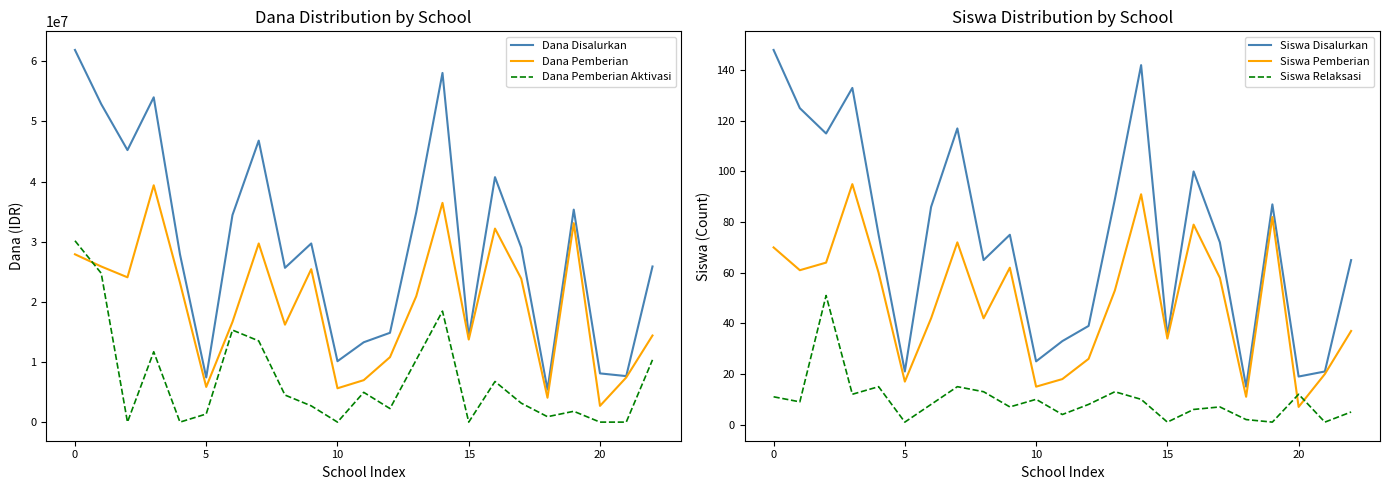

True or false: Siswa Relaksasi and Siswa Disalurkan cross at least once.

False